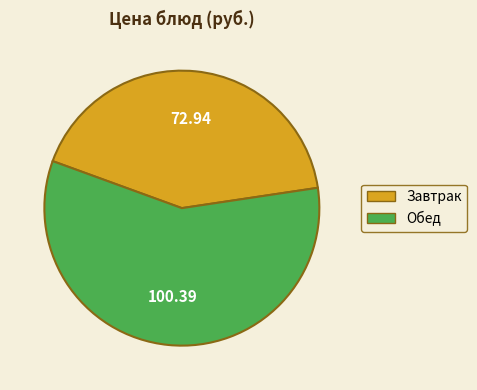

Does any single category account for the majority?

Yes